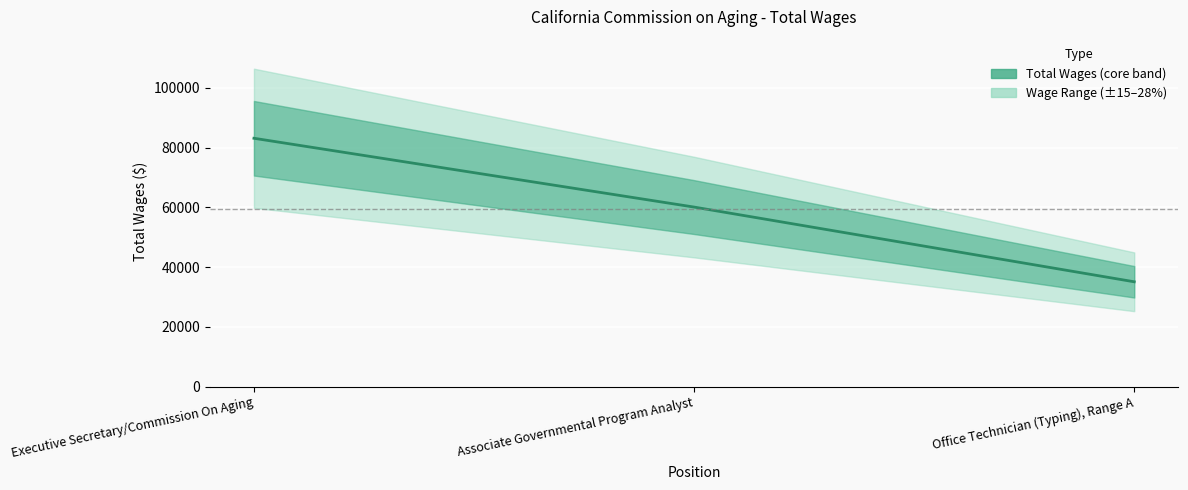

How many lines are shown in the chart?

1